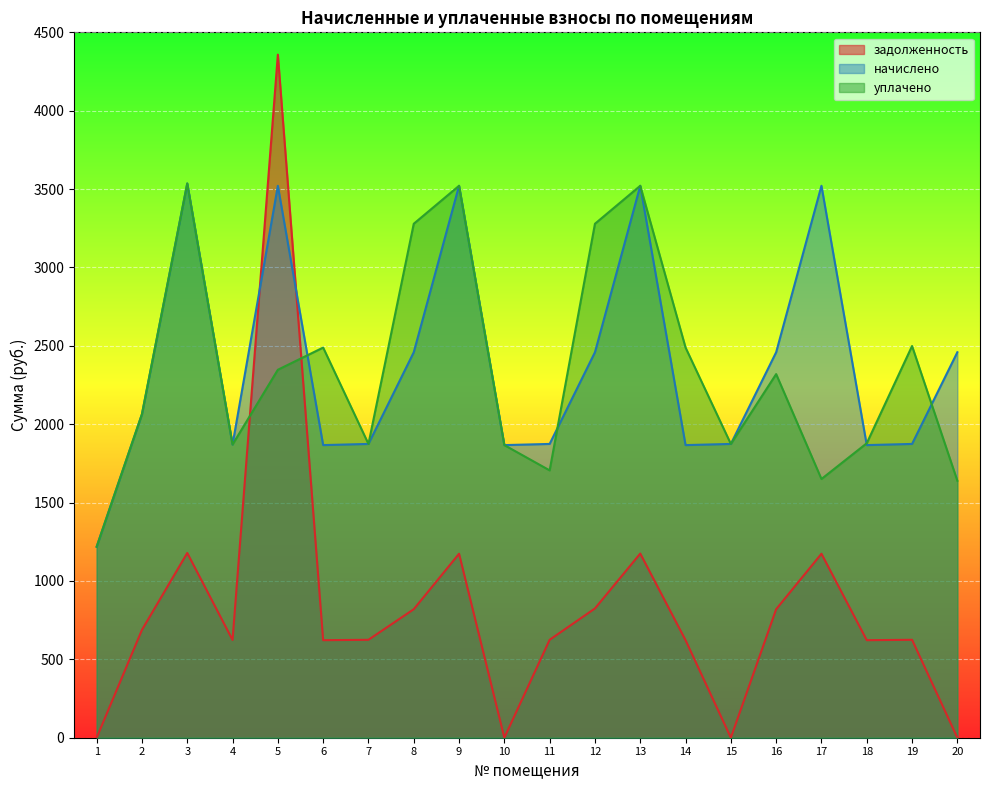

Is it true that начислено equals 1566.5 at 5?

False